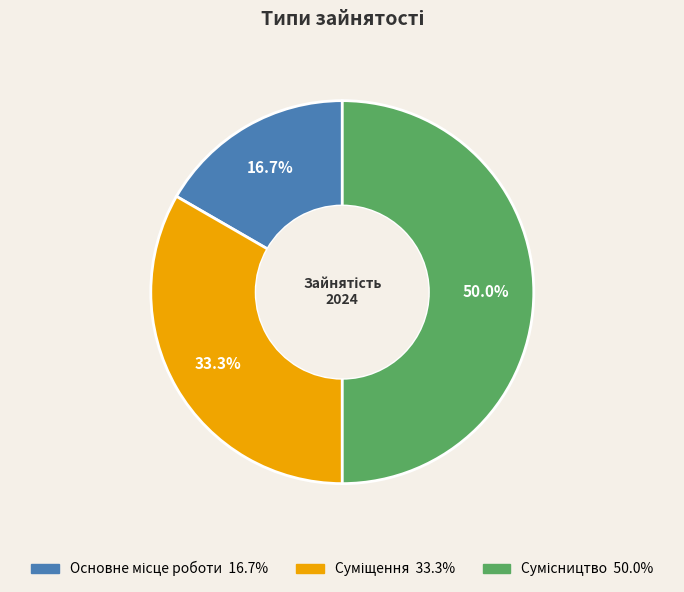

What percentage is the Суміщення slice, to the nearest percent?

33%